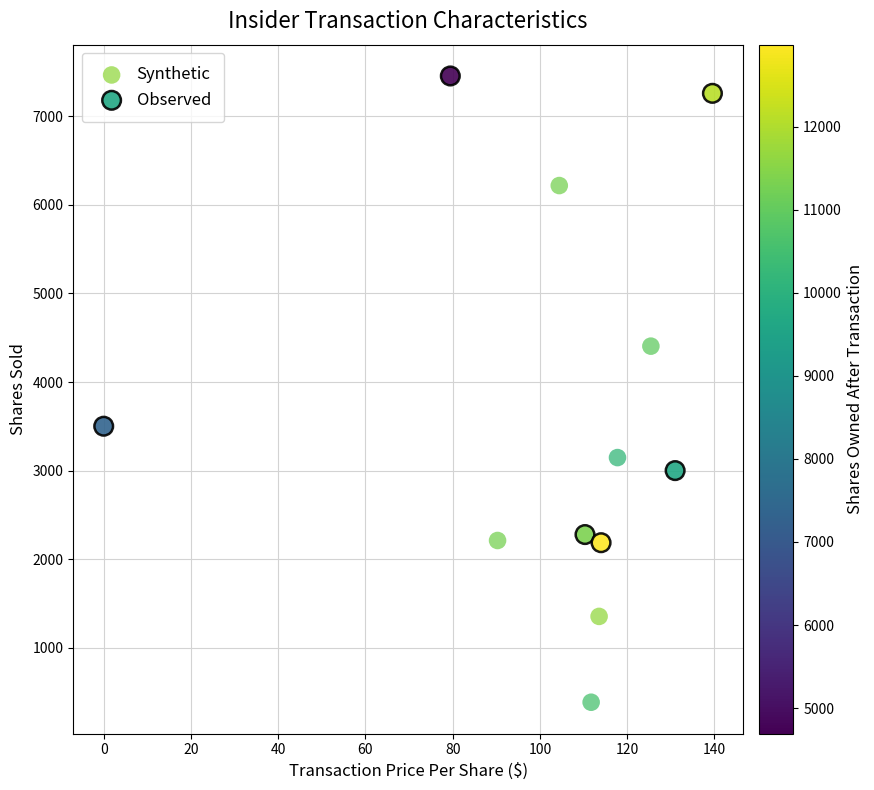

What are all the series names shown in the legend?

Synthetic, Observed